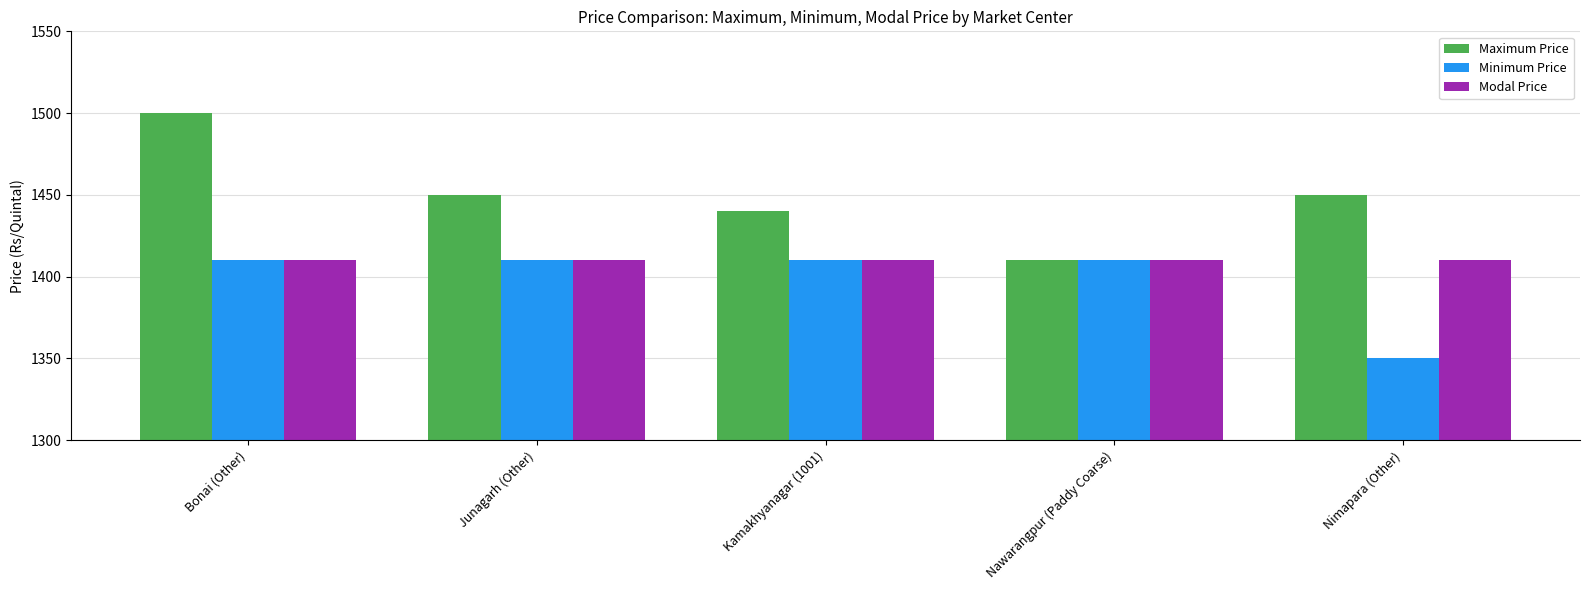

List the series in order of their overall mean, lowest first.

Minimum Price, Modal Price, Maximum Price